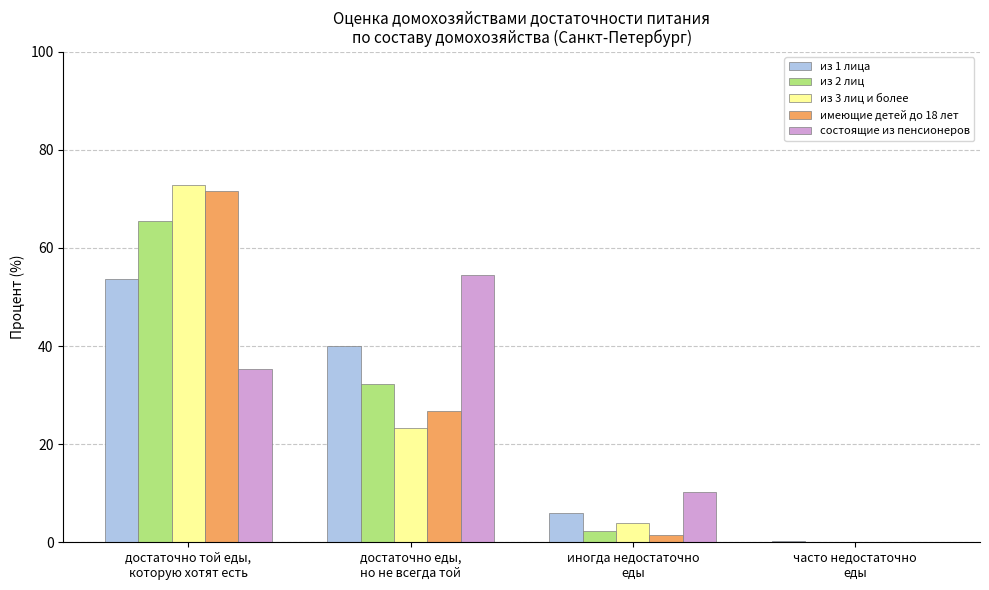

What is the sum of all имеющие детей до 18 лет values?

100.0